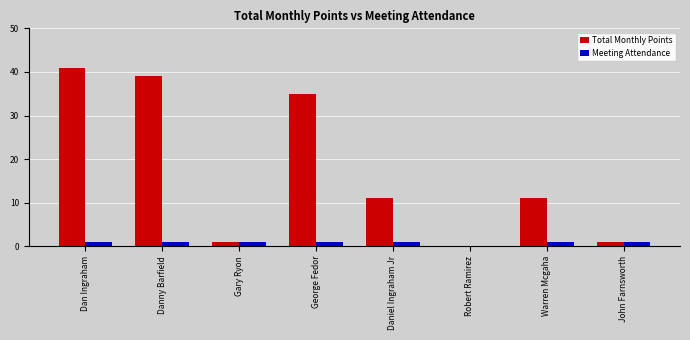

What is the maximum value shown in the chart?

41